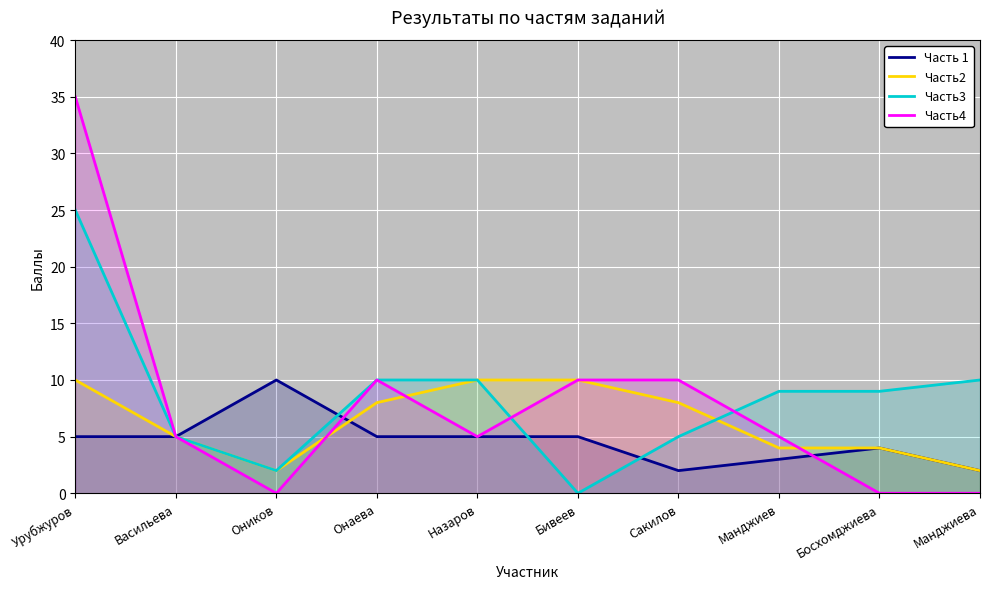

Reading left to right, list all the values displayed in this chart.

Часть 1: Урубжуров=5	Васильева=5	Оников=10	Онаева=5	Назаров=5	Бивеев=5	Сакилов=2	Манджиев=3	Босхомджиева=4	Манджиева=2
Часть2: Урубжуров=10	Васильева=5	Оников=2	Онаева=8	Назаров=10	Бивеев=10	Сакилов=8	Манджиев=4	Босхомджиева=4	Манджиева=2
Часть3: Урубжуров=25	Васильева=5	Оников=2	Онаева=10	Назаров=10	Бивеев=0	Сакилов=5	Манджиев=9	Босхомджиева=9	Манджиева=10
Часть4: Урубжуров=35	Васильева=5	Оников=0	Онаева=10	Назаров=5	Бивеев=10	Сакилов=10	Манджиев=5	Босхомджиева=0	Манджиева=0